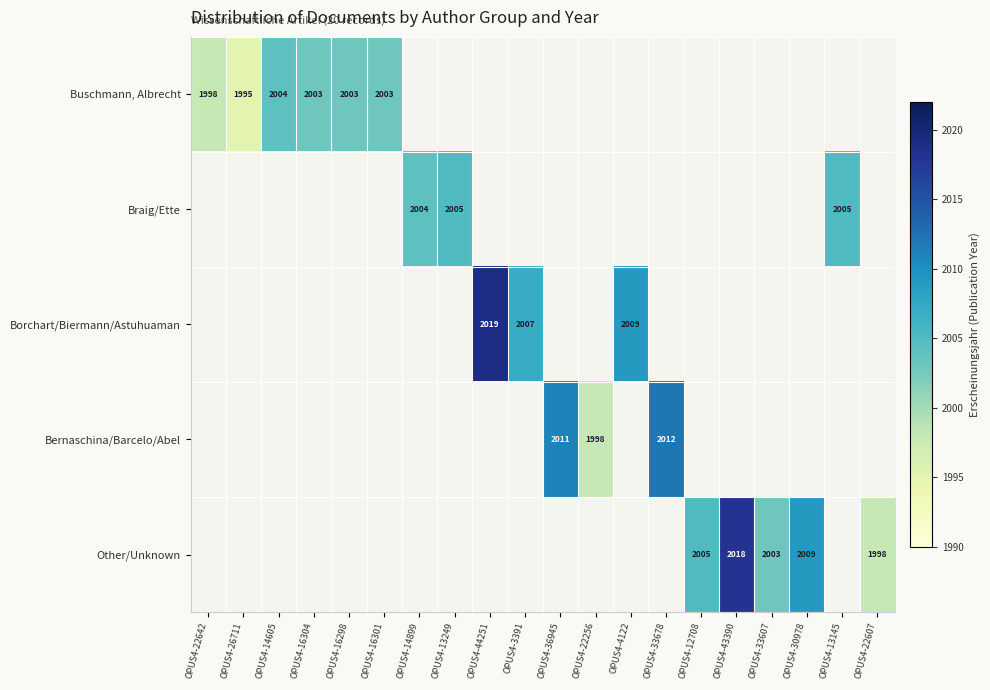

The Borchart/Biermann/Astuhuaman series shows 3089 at OPUS4-4122. True or false?

False